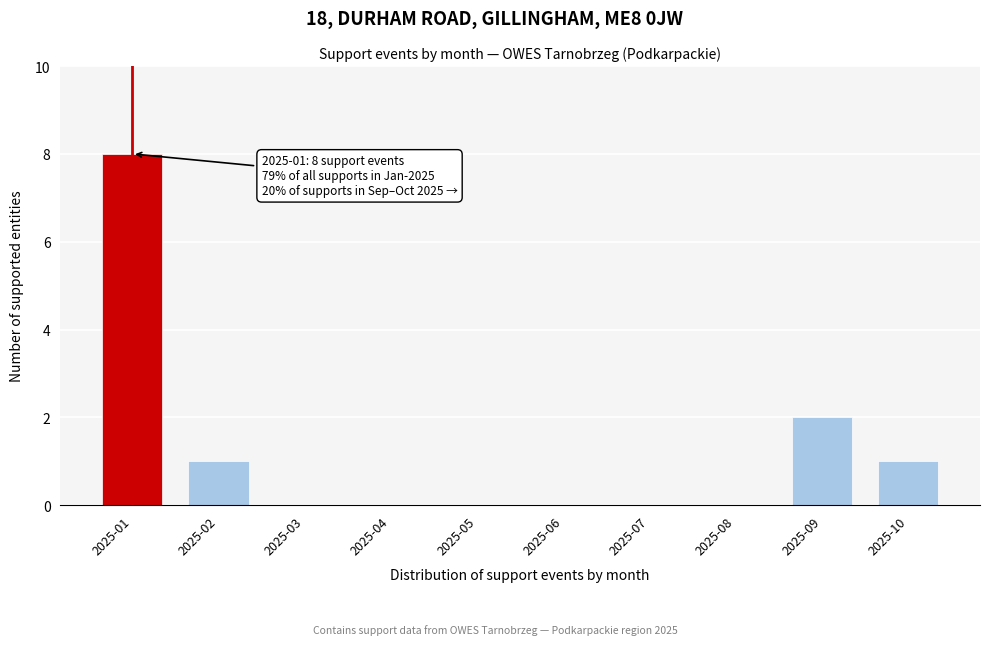

Reading left to right, extract all data points from this chart.

2025-01=8	2025-02=1	2025-03=0	2025-04=0	2025-05=0	2025-06=0	2025-07=0	2025-08=0	2025-09=2	2025-10=1